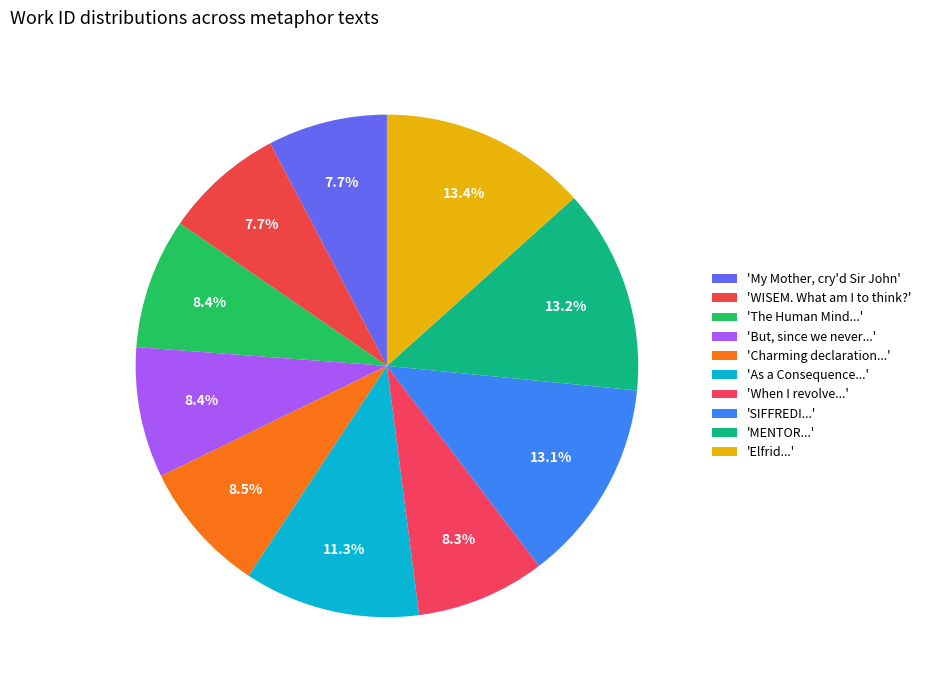

Rank the categories by value from lowest to highest.

My Mother, cry'd Sir John, WISEM. What am I to think?, When I revolve in my Thoughts, The Human Mind, the pure Emanation, But, since we never from the Breast, Charming declaration--transporting, As a Consequence of this Original, SIFFREDI. After a pathetic Pause, MENTOR. And therefore wert thou, Elfrid. This is, indeed, To reign